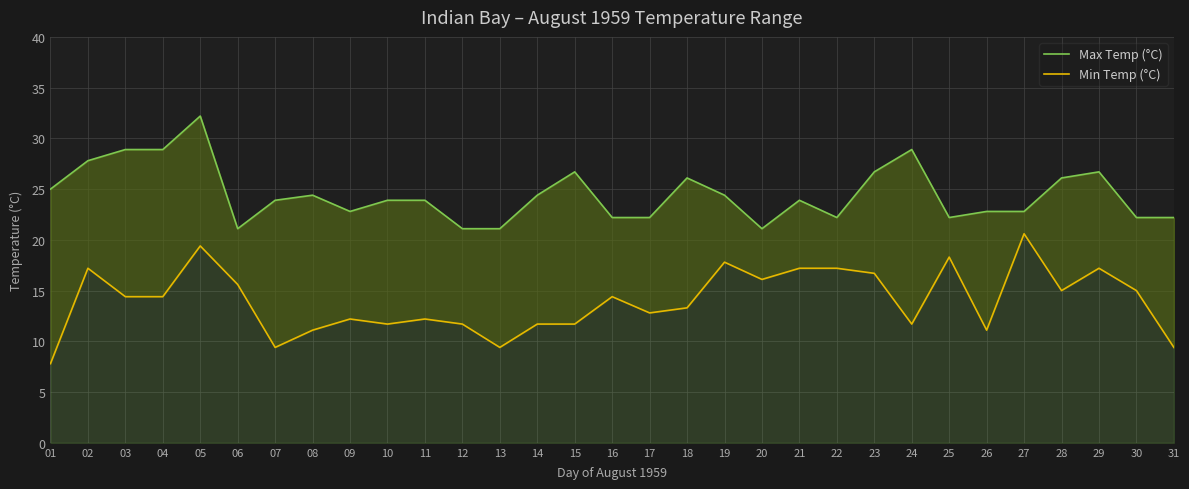

Which series has the widest spread of values?

Min Temp (°C)